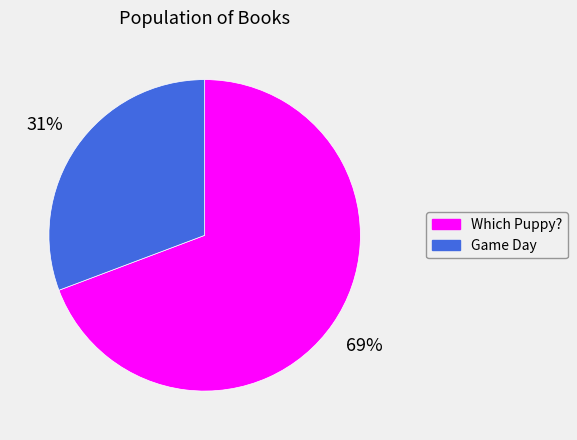

Count the number of slices in the pie.

2